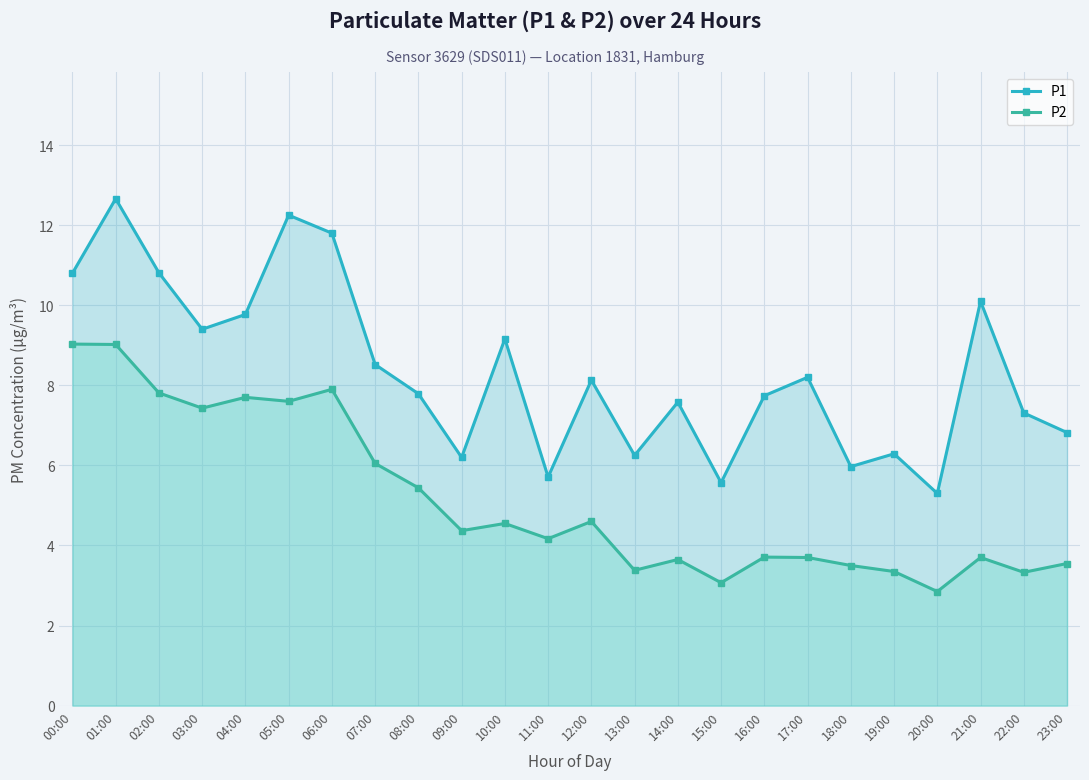

At 04:00, list the series in order from largest to smallest.

P1, P2